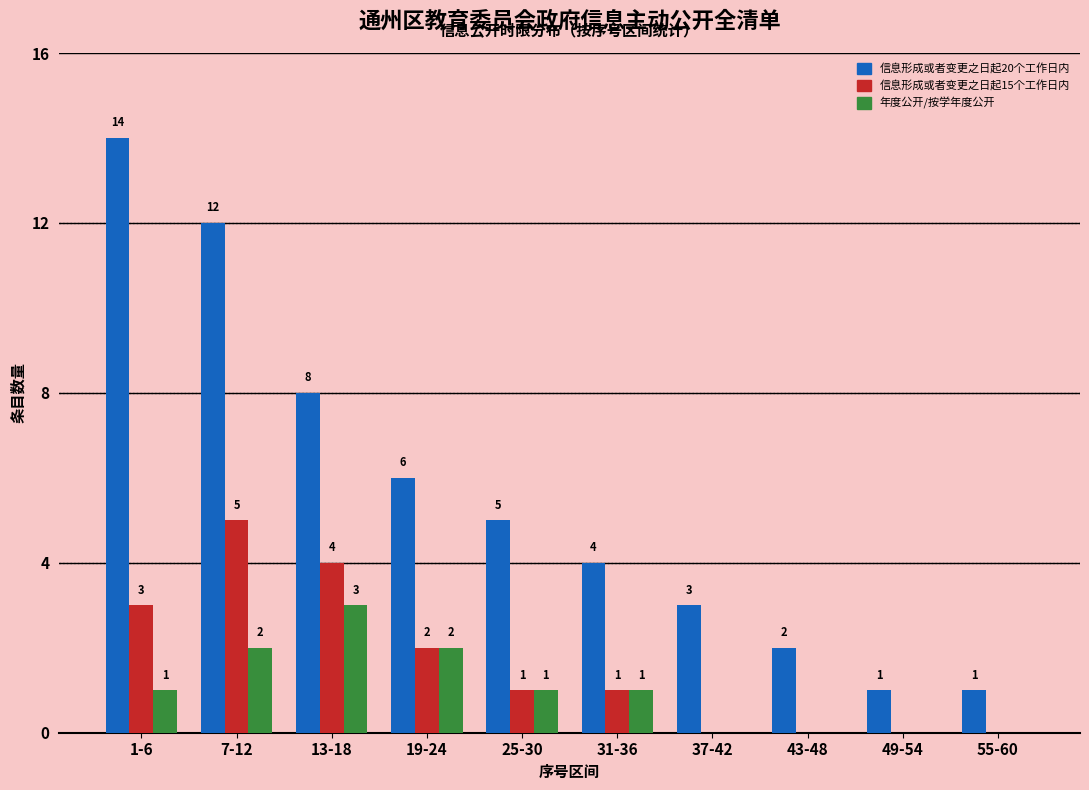

Reading left to right, extract all data points from this chart.

信息形成或者变更之日起20个工作日内: 1-6=14	7-12=12	13-18=8	19-24=6	25-30=5	31-36=4	37-42=3	43-48=2	49-54=1	55-60=1
信息形成或者变更之日起15个工作日内: 1-6=3	7-12=5	13-18=4	19-24=2	25-30=1	31-36=1	37-42=0	43-48=0	49-54=0	55-60=0
年度公开/按学年度公开: 1-6=1	7-12=2	13-18=3	19-24=2	25-30=1	31-36=1	37-42=0	43-48=0	49-54=0	55-60=0